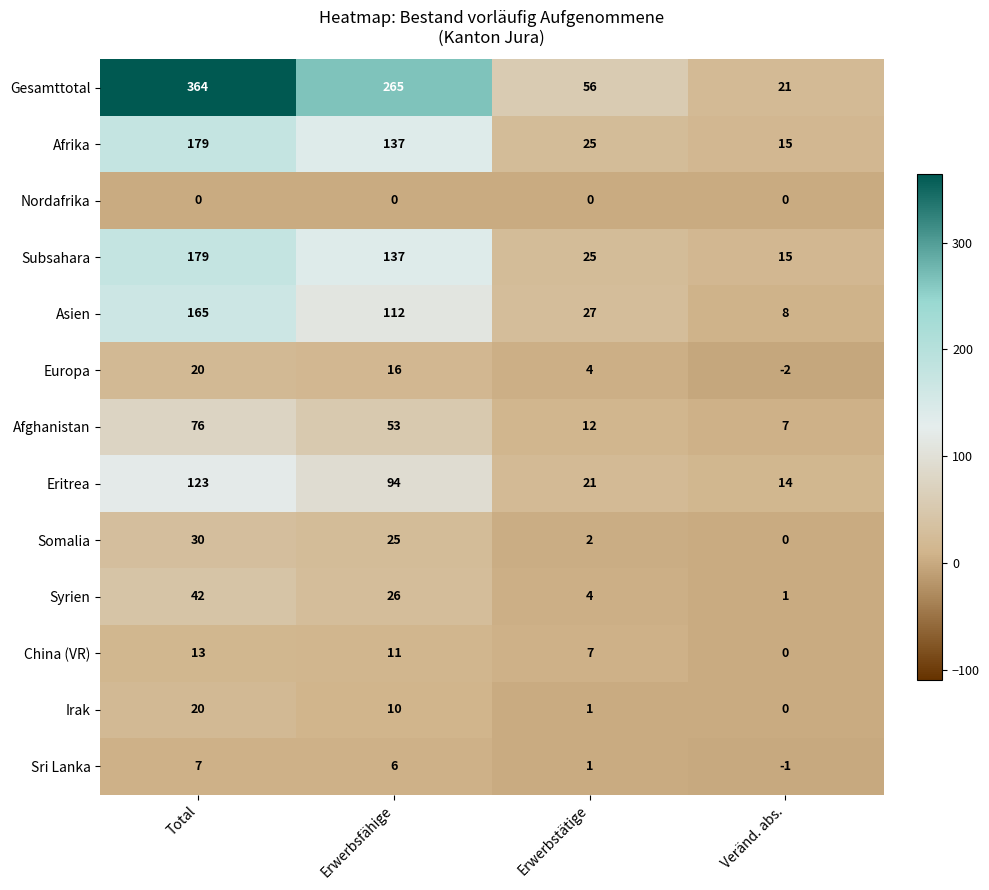

What is the difference between the second highest and second lowest values in the Eritrea series?

73